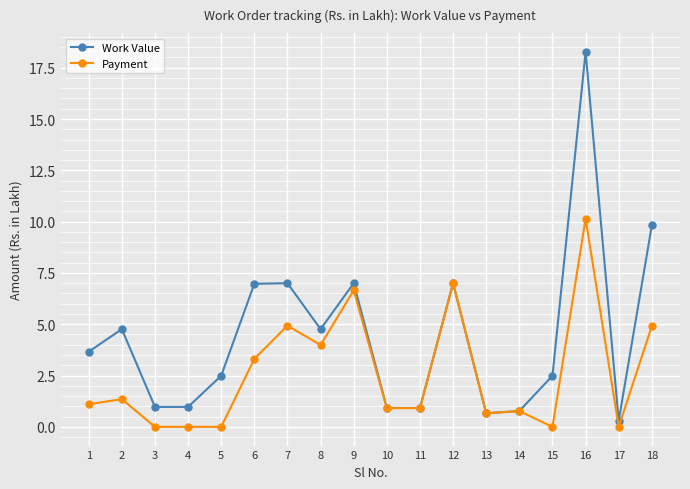

What is the greatest value displayed?

18.3